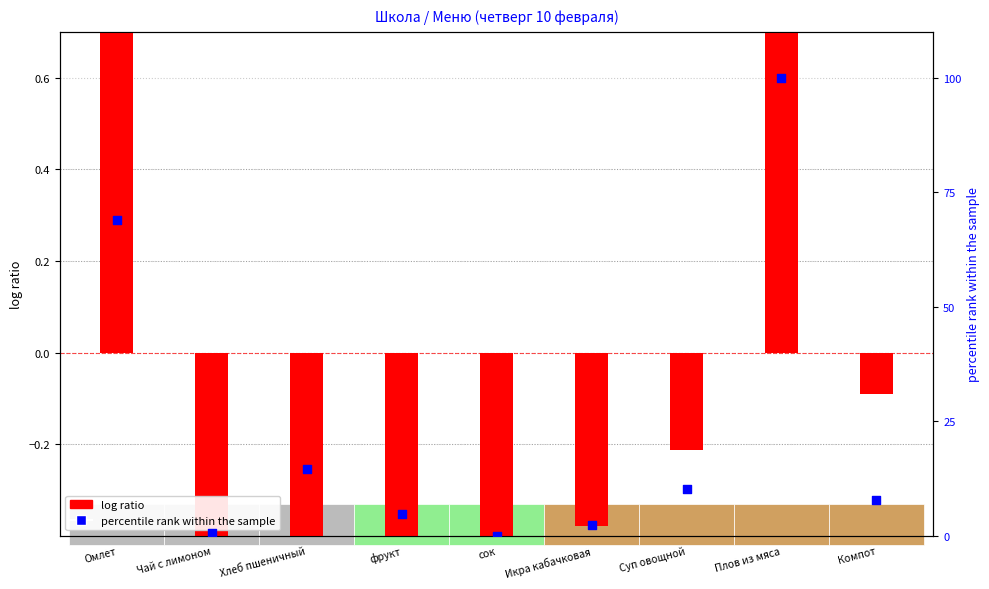

What are all the series names shown in the legend?

log ratio, percentile rank within the sample